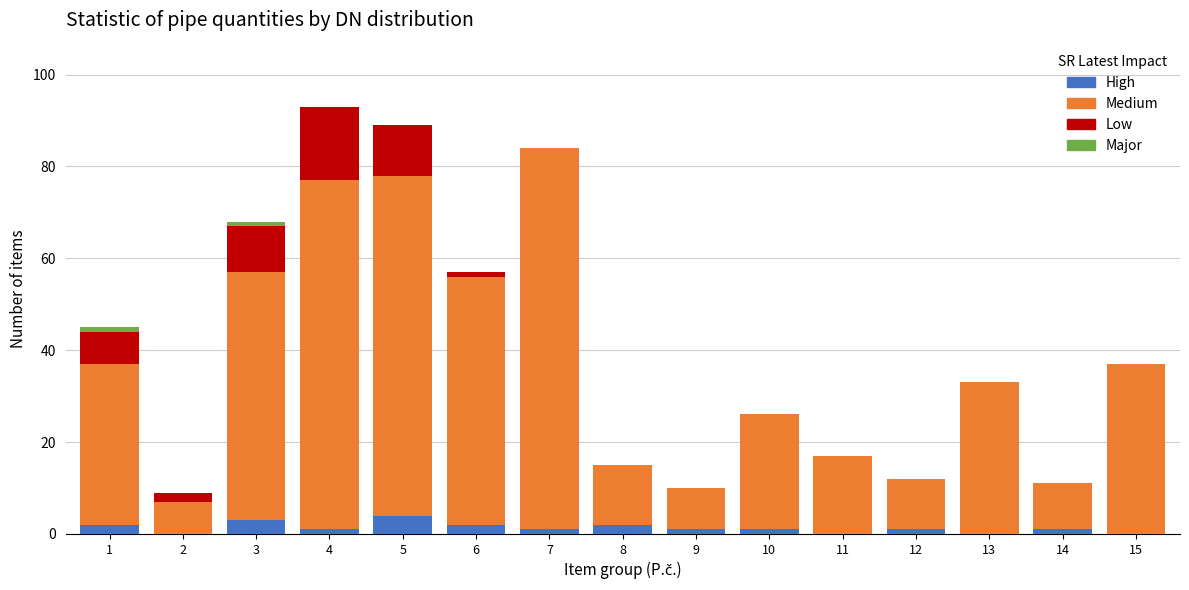

What is the sum of all High values?

19